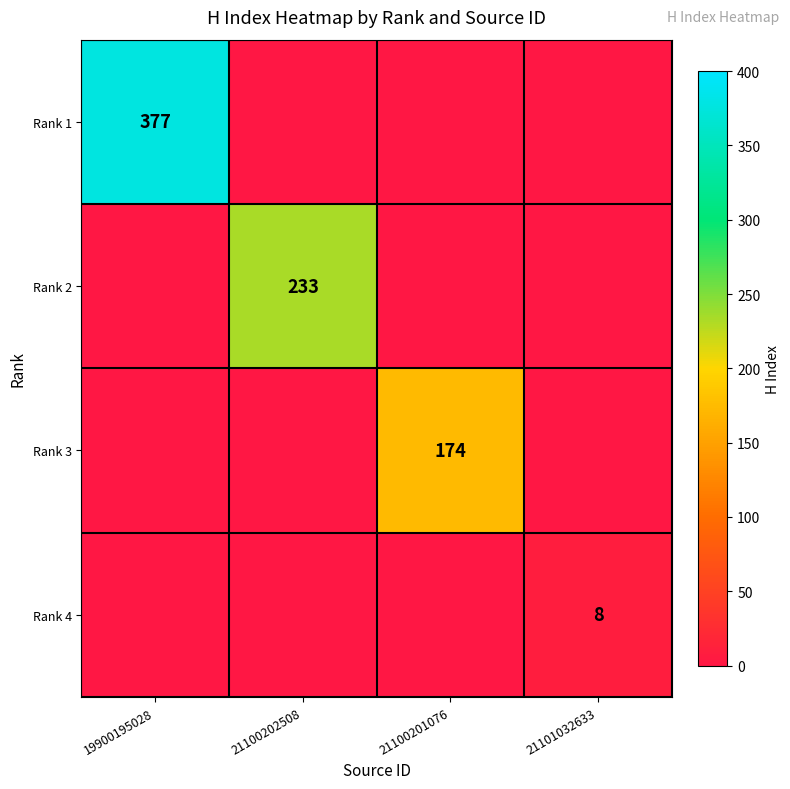

What is the total value across all series at 21101032633?

8